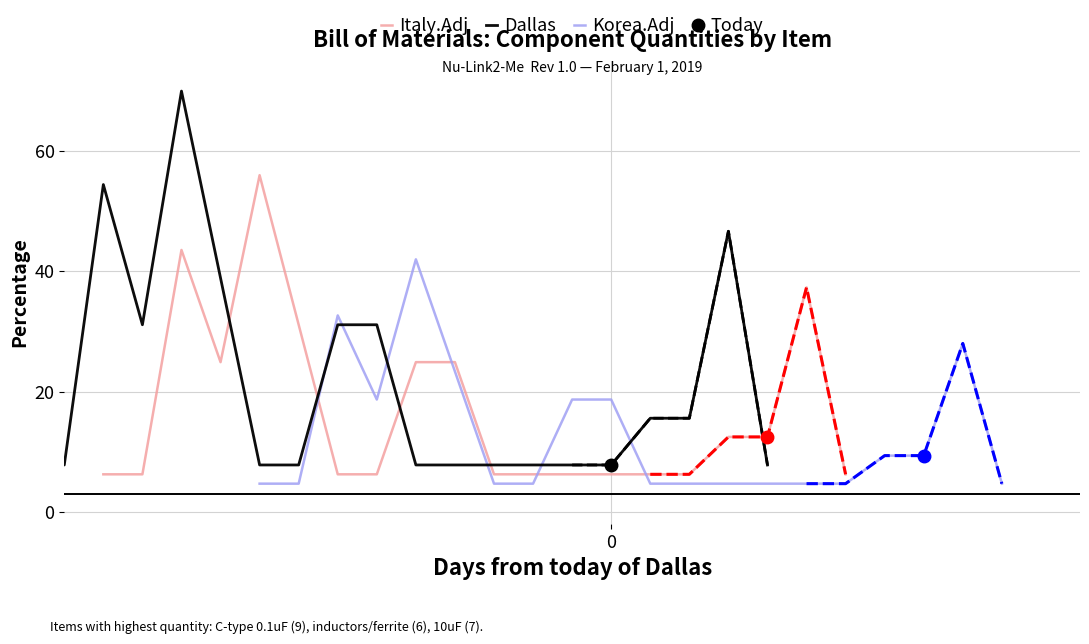

In Italy.Adj, how many points are lower than both neighbors (excluding endpoints)?

1